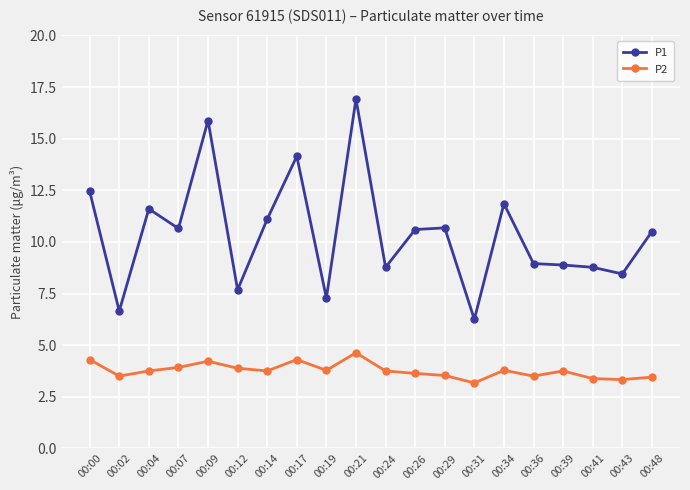

True or false: P2 and P1 cross at least once.

False